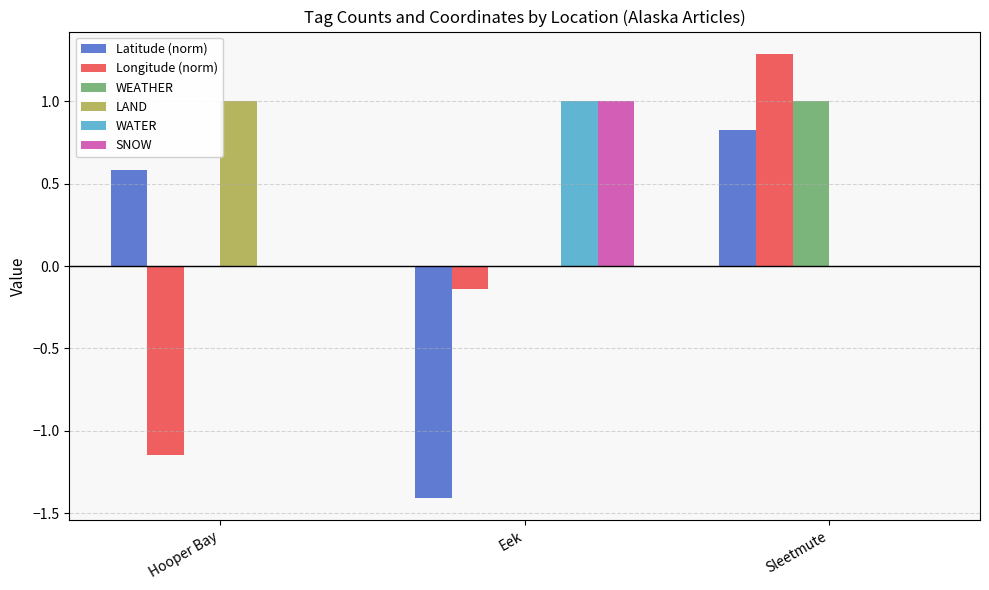

Which series has the widest spread of values?

Longitude (norm)